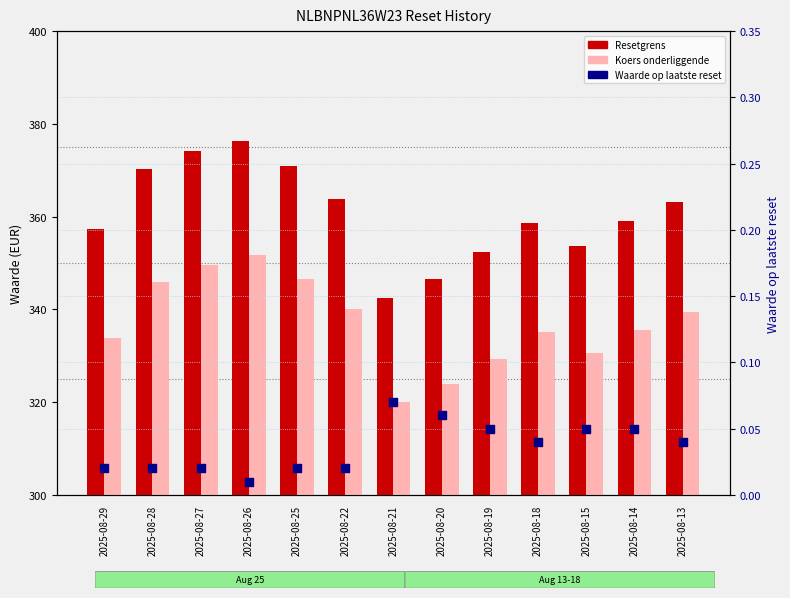

Which series reaches the maximum Y coordinate?

Resetgrens